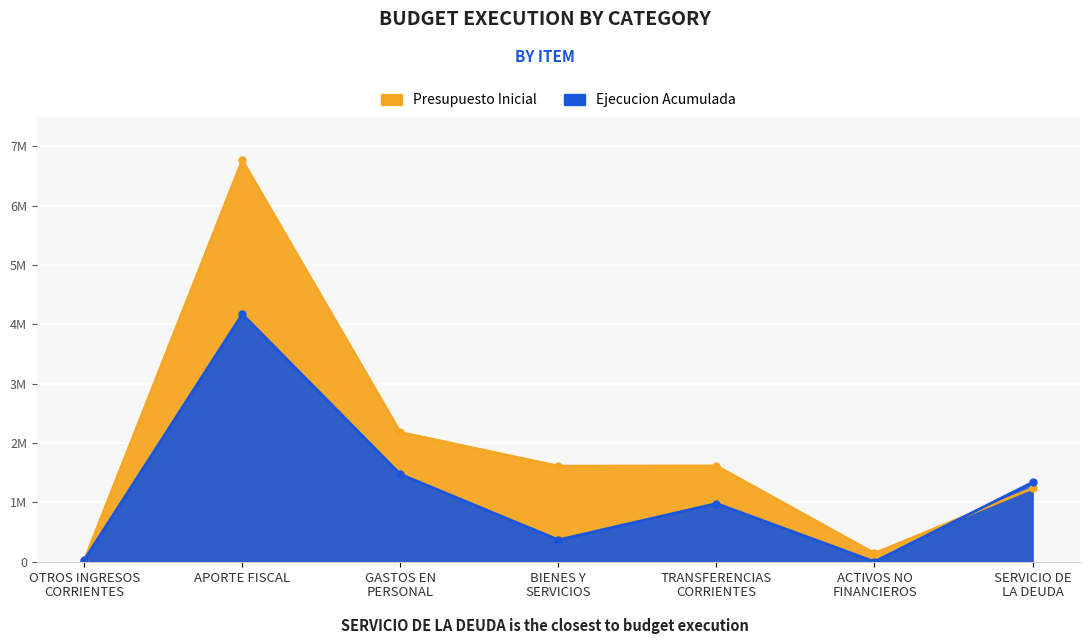

Which series has the largest total across all categories?

Presupuesto Inicial